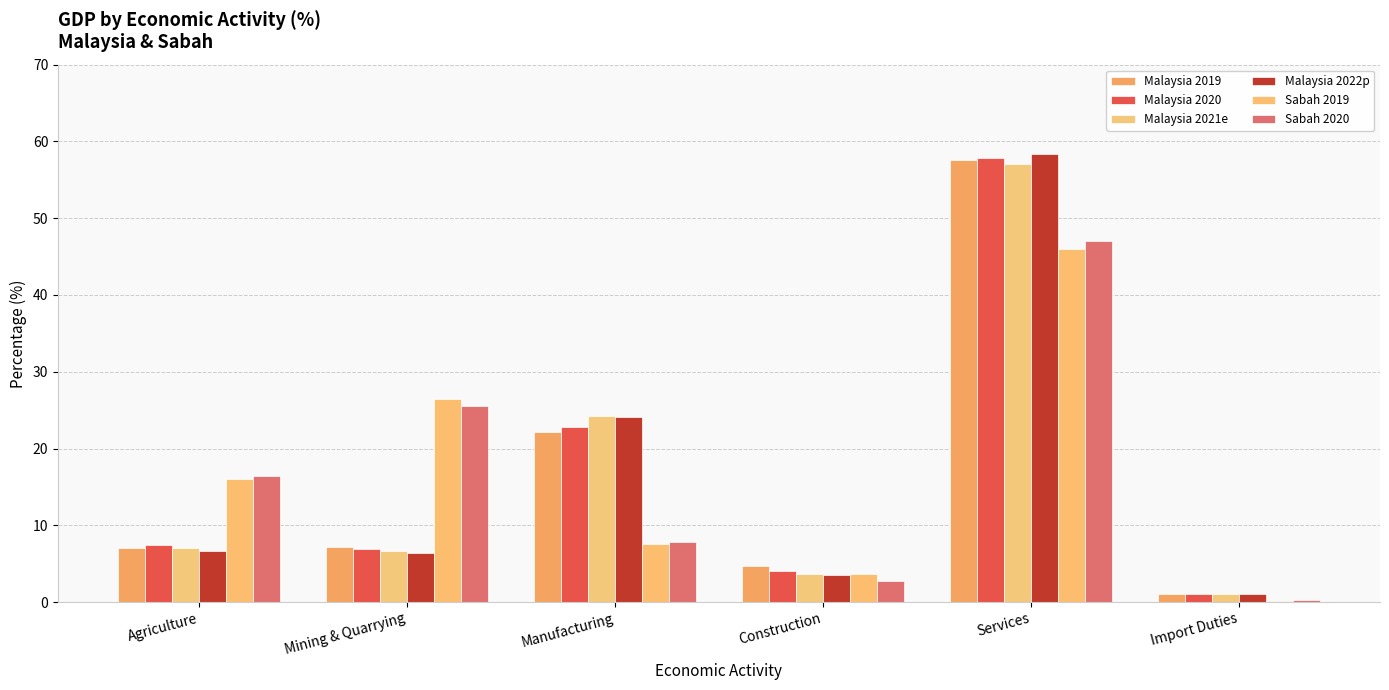

How many groups of bars are there?

6